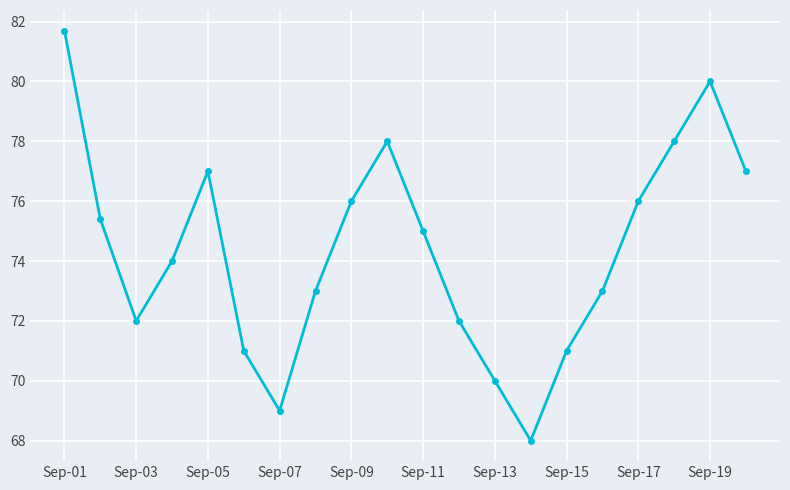

What is the difference between the maximum and minimum values?

13.7